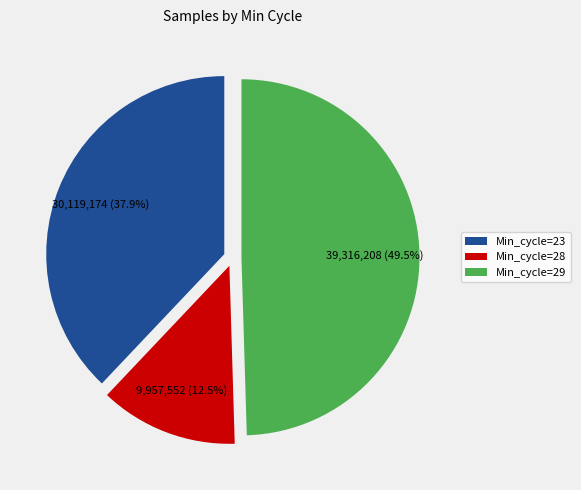

Rank the categories by value from highest to lowest.

Min_cycle=29, Min_cycle=23, Min_cycle=28